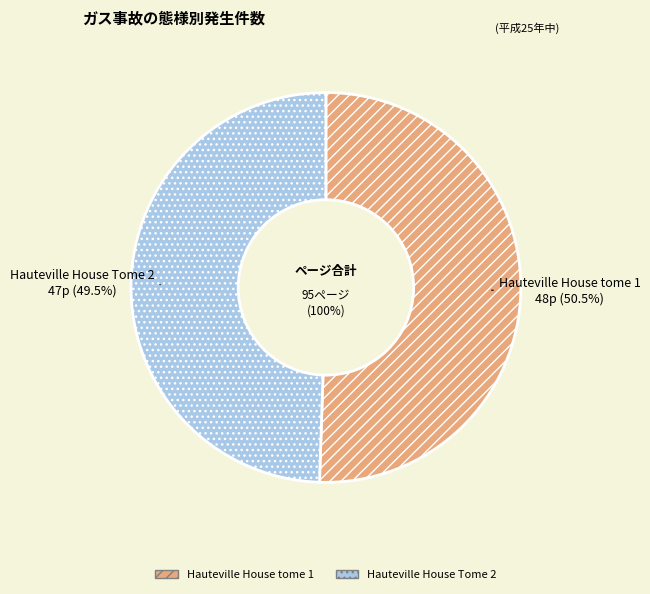

Does Hauteville House tome 1 account for over 50% of the chart?

Yes